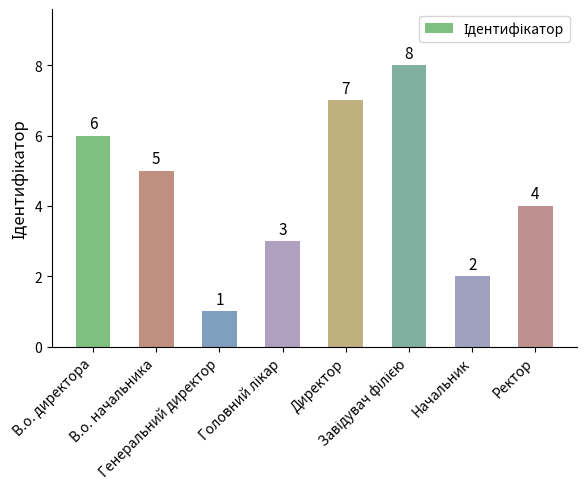

What is the value of the 3rd bar from the left?

1